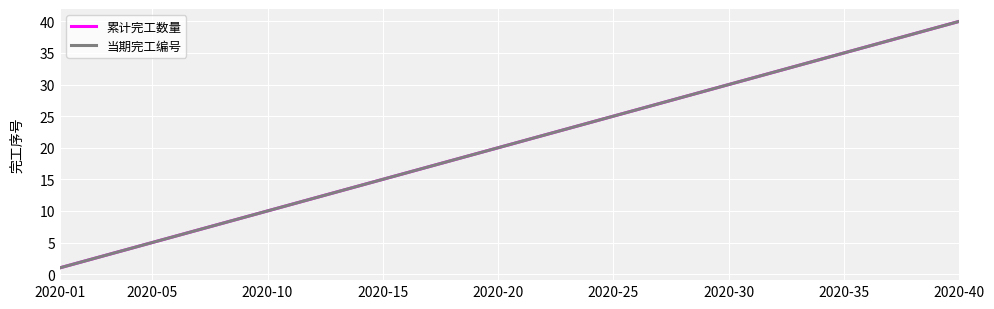

True or false: 当期完工编号 has more than 1 interior local peaks.

False